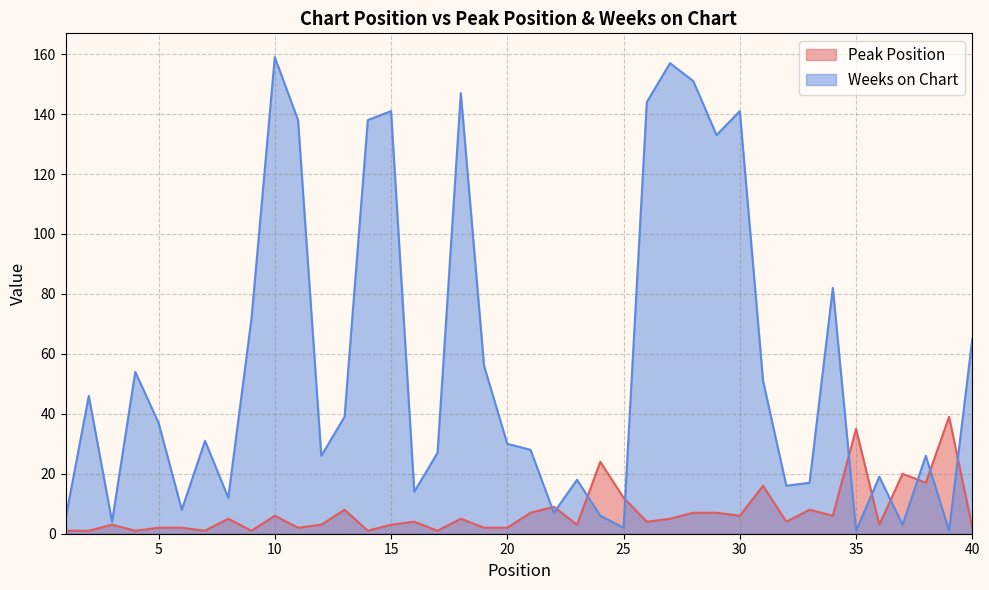

How many values in the Peak Position series exceed 4?

19